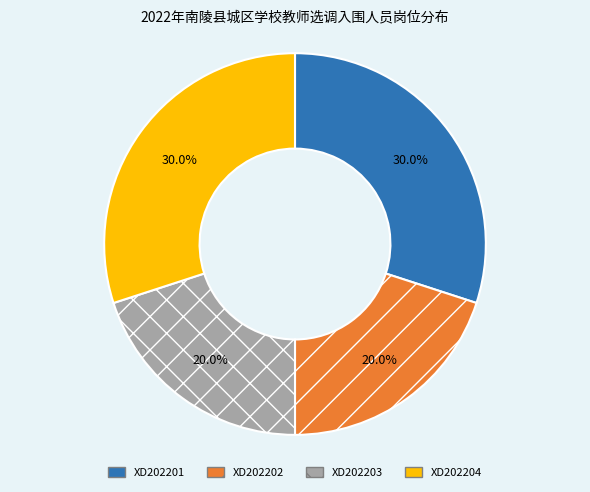

Count the number of slices in the pie.

4